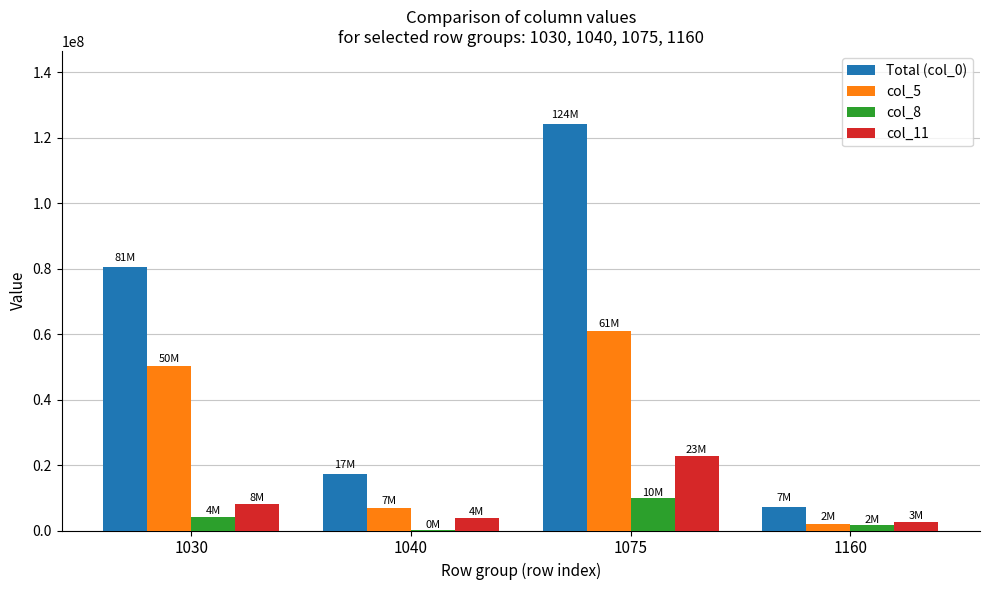

Reading left to right, extract all data points from this chart.

Total (col_0): 1030=80516390	1040=17173518	1075=124213876	1160=7103825
col_5: 1030=50285418	1040=6769495	1075=61056266	1160=1980329
col_8: 1030=4268936	1040=65697	1075=9801381	1160=1724026
col_11: 1030=8027650	1040=3829133	1075=22856818	1160=2717279